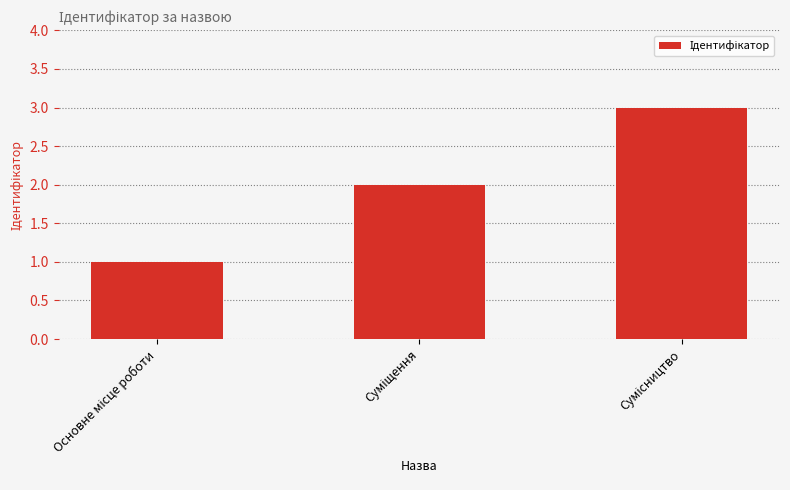

What is the greatest value displayed?

3